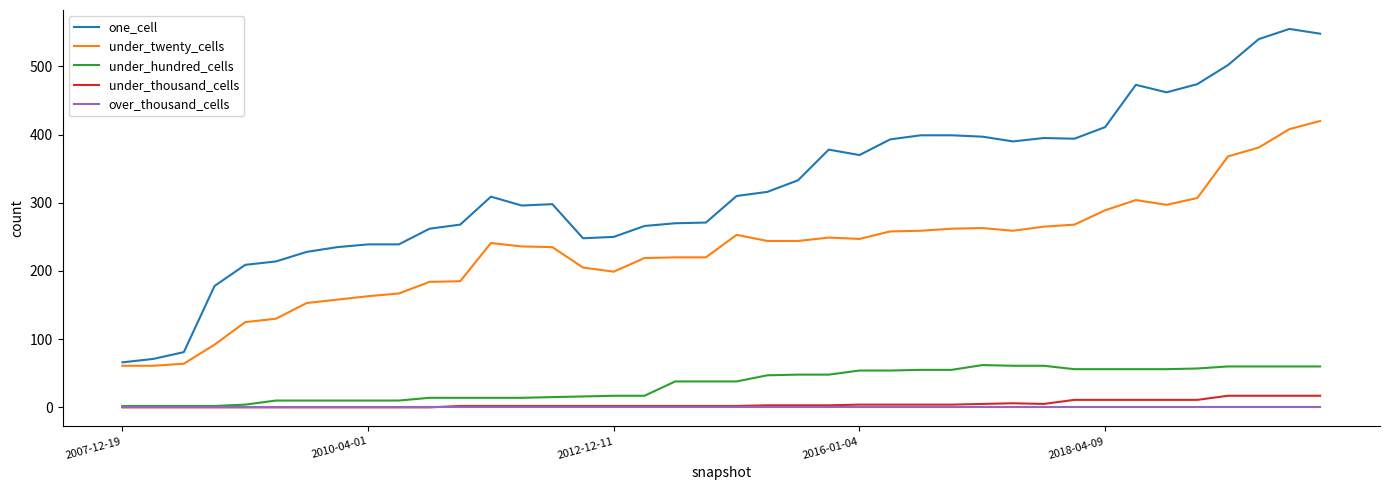

What is the maximum value shown in the chart?

555